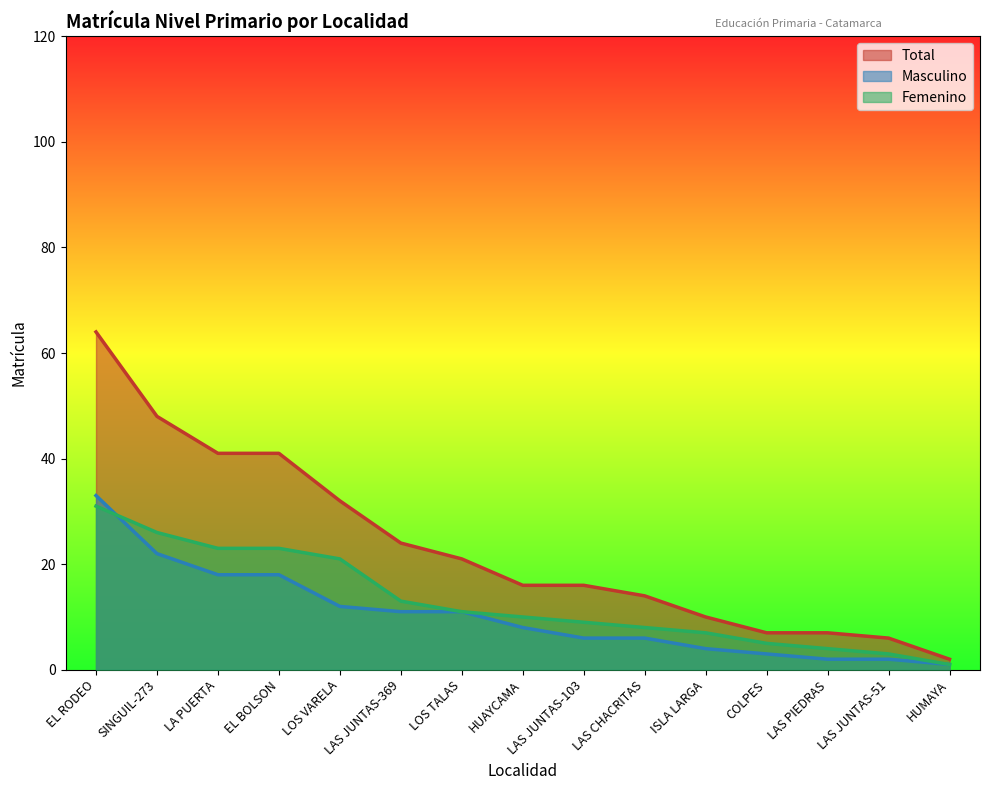

What is the sum of all Total values?

349